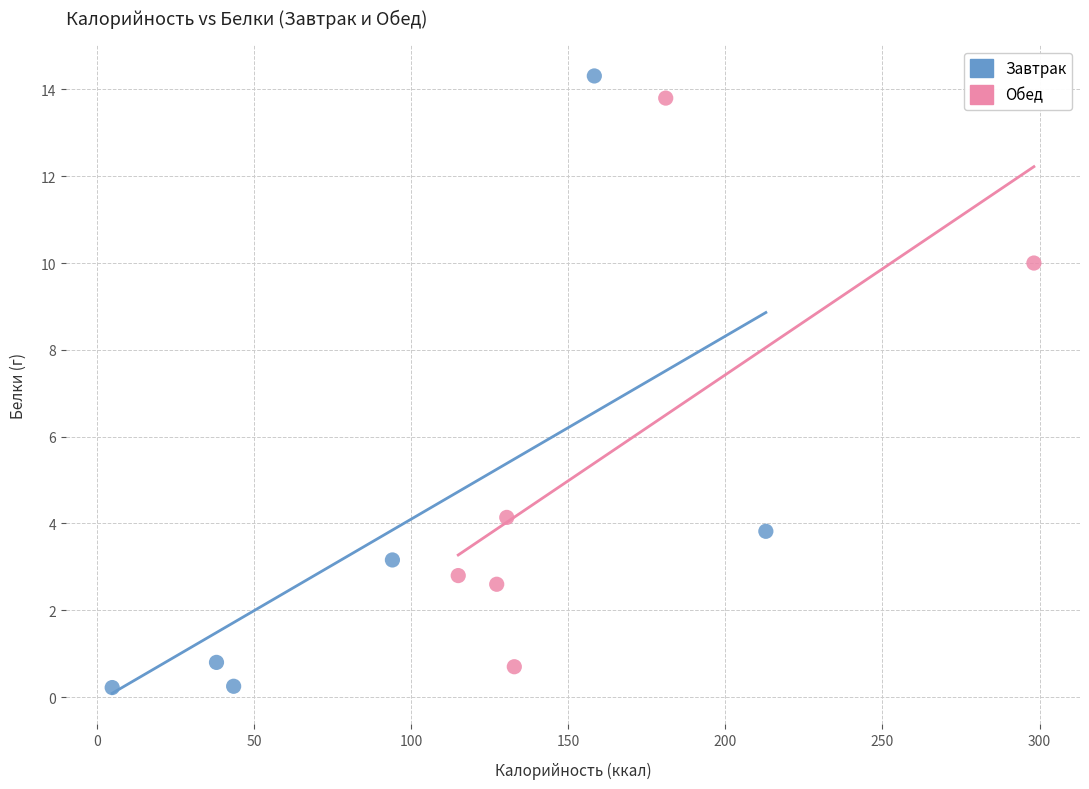

Which series reaches the maximum Y coordinate?

Завтрак